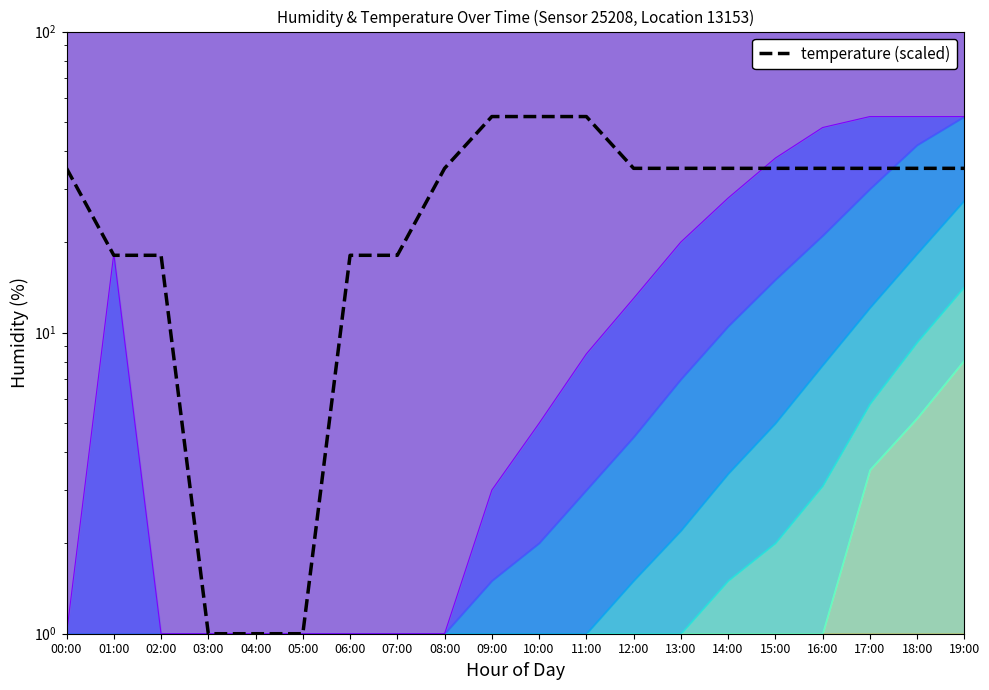

True or false: the data shows 20.0 at 14:00.

False